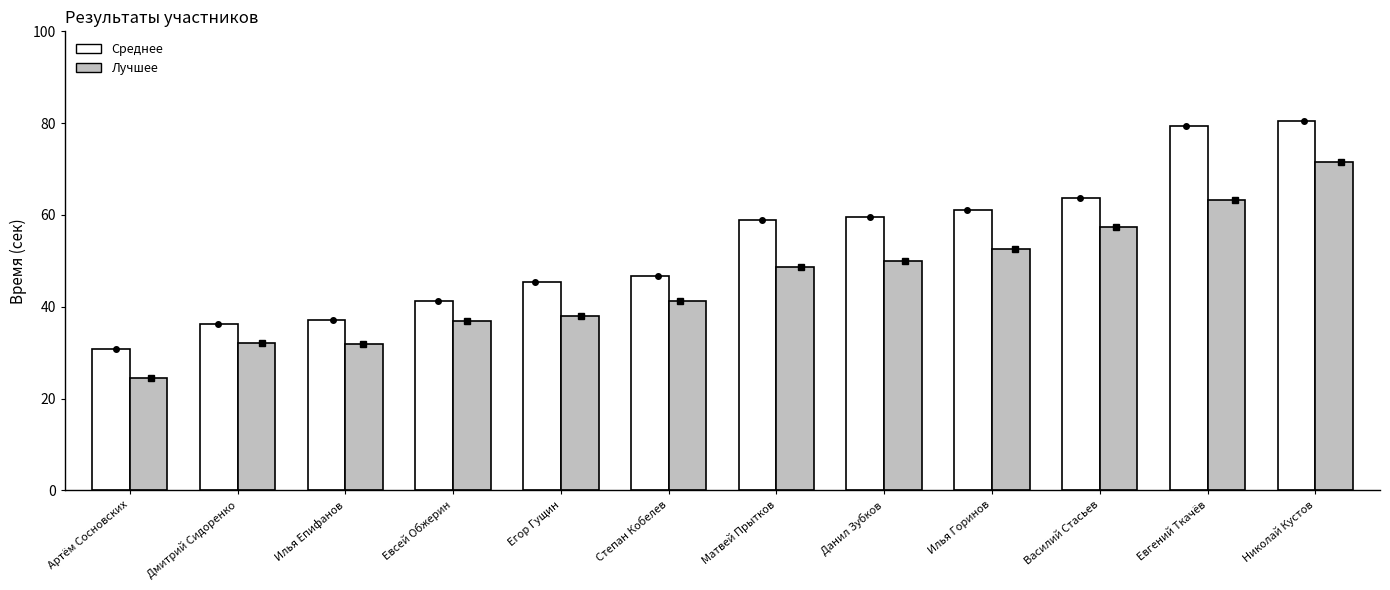

What is the total value across all series at Илья Горинов?

113.7